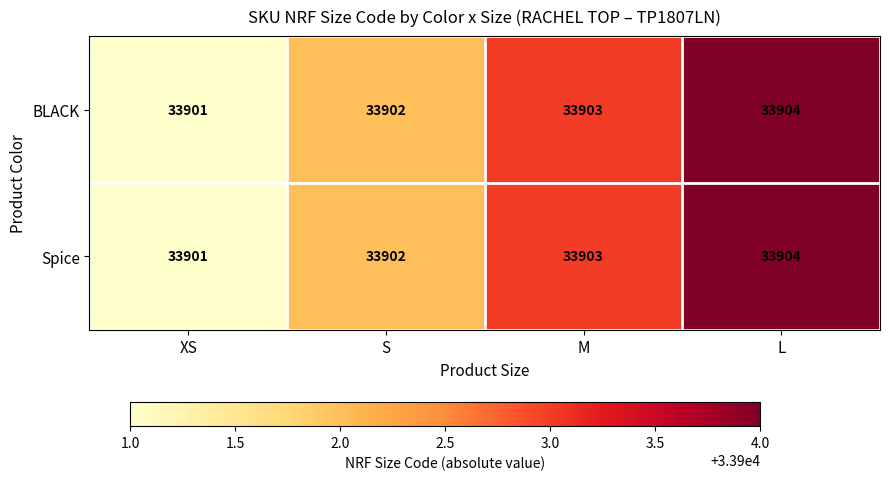

What is the total value across all series at S?

67804